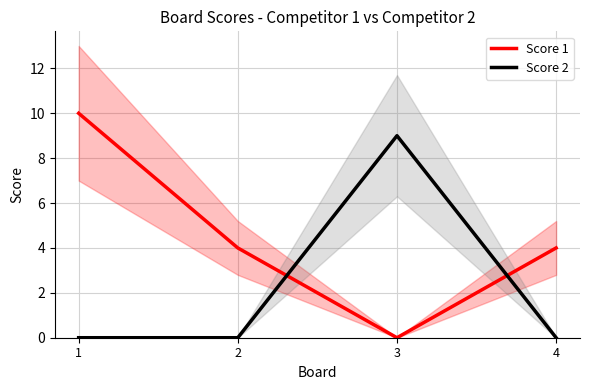

True or false: Score 1 has more than 1 points higher than both neighbors.

False